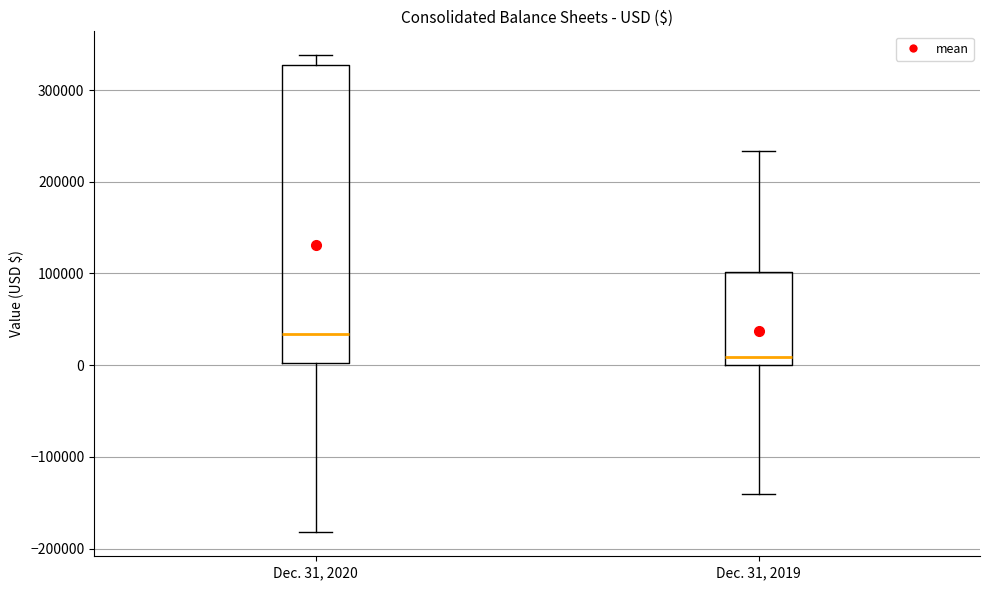

Reading left to right, read every box against the y-axis: the position of its median line, the range the box covers, and the ends of its whiskers. The values are not printed on the chart, so give them approximately, as read against the axis.

Dec. 31, 2020: median 30000, box 0 to 330000, whiskers -180000 to 340000
Dec. 31, 2019: median 10000, box 0 to 100000, whiskers -140000 to 230000